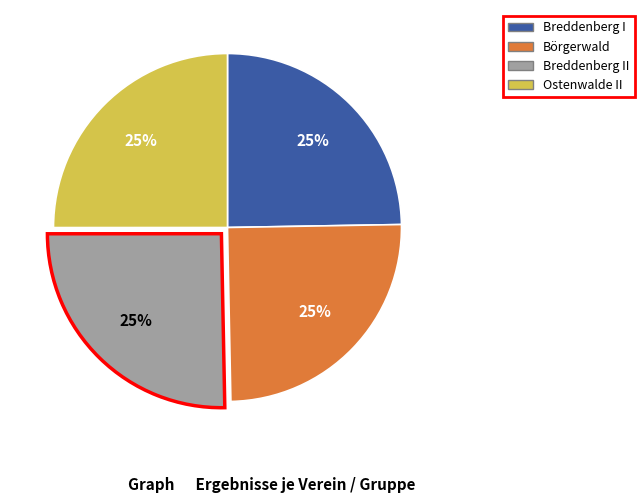

How many segments does this pie chart have?

4